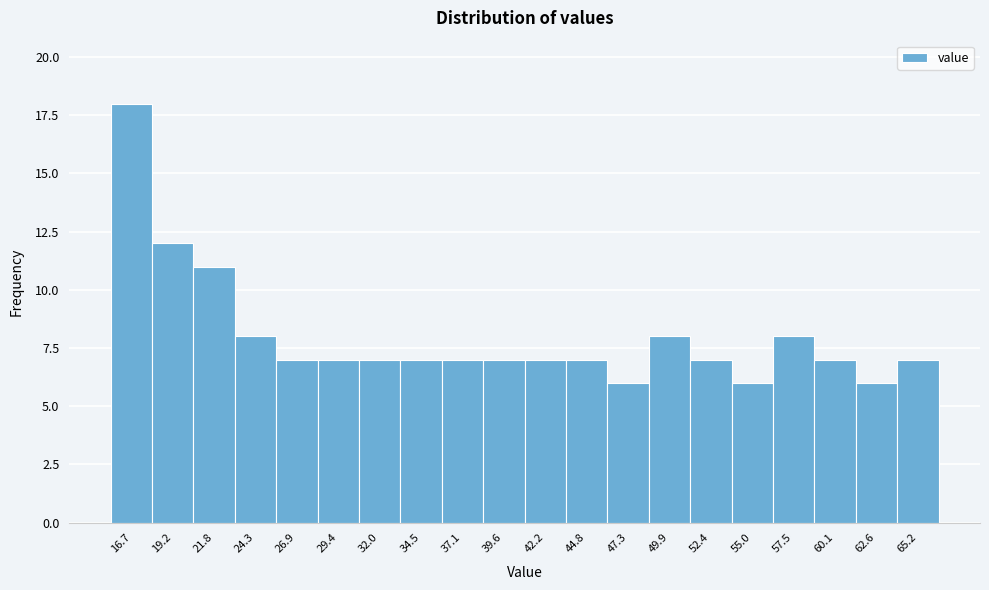

What is the height of the bar covering 41.0 to 43.5 on the x-axis? Neither the bar edges nor the heights are printed on the chart, so give them approximately, as read against the axes.

7